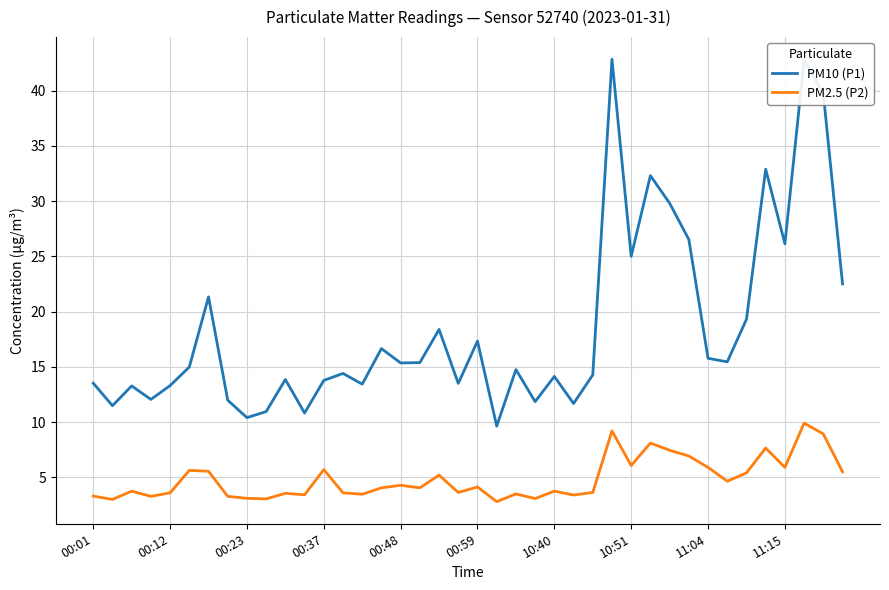

True or false: PM10 (P1) and PM2.5 (P2) cross at least once.

False